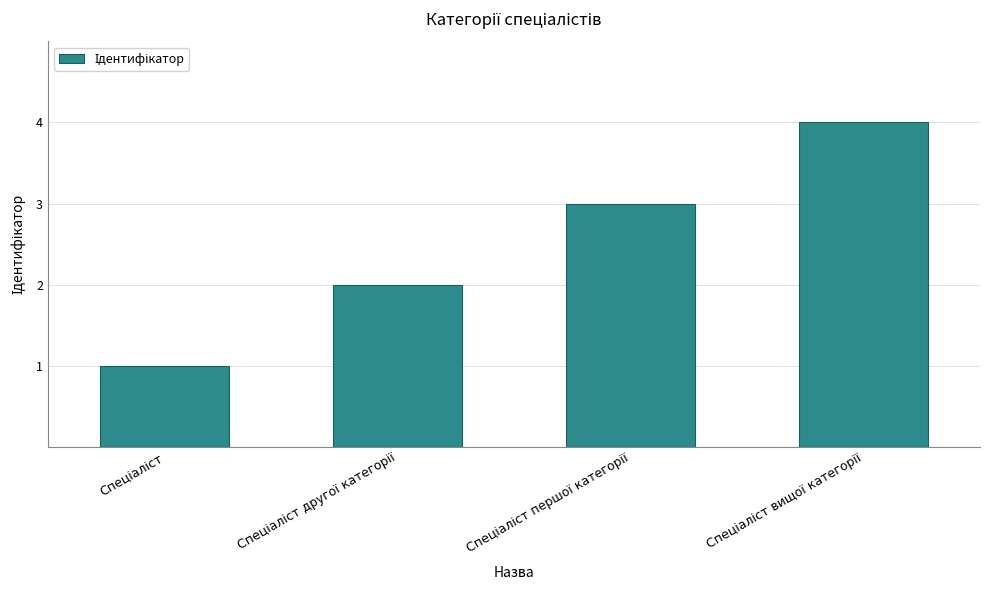

What is the minimum value shown in the chart?

1